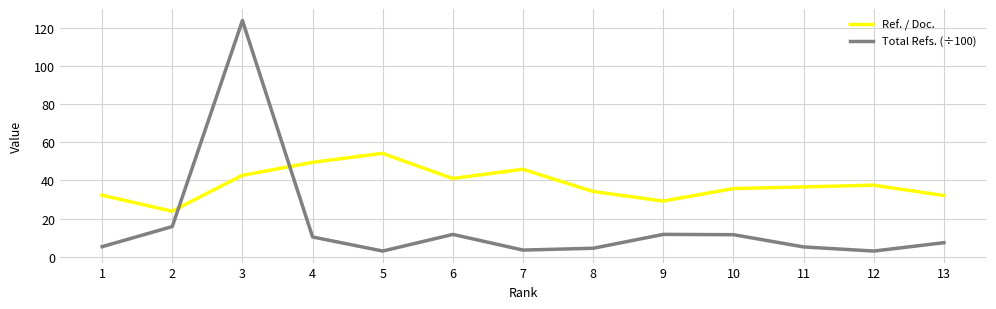

Is this an area chart (filled region under the line)?

No